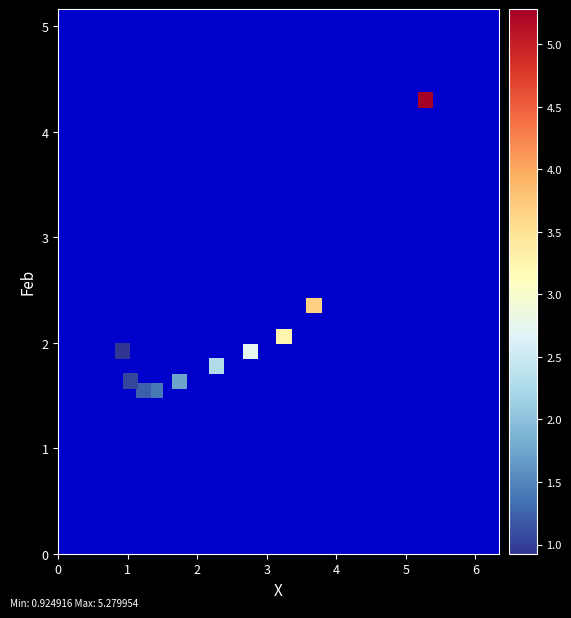

What is the range of X values (max minus min)?

4.4